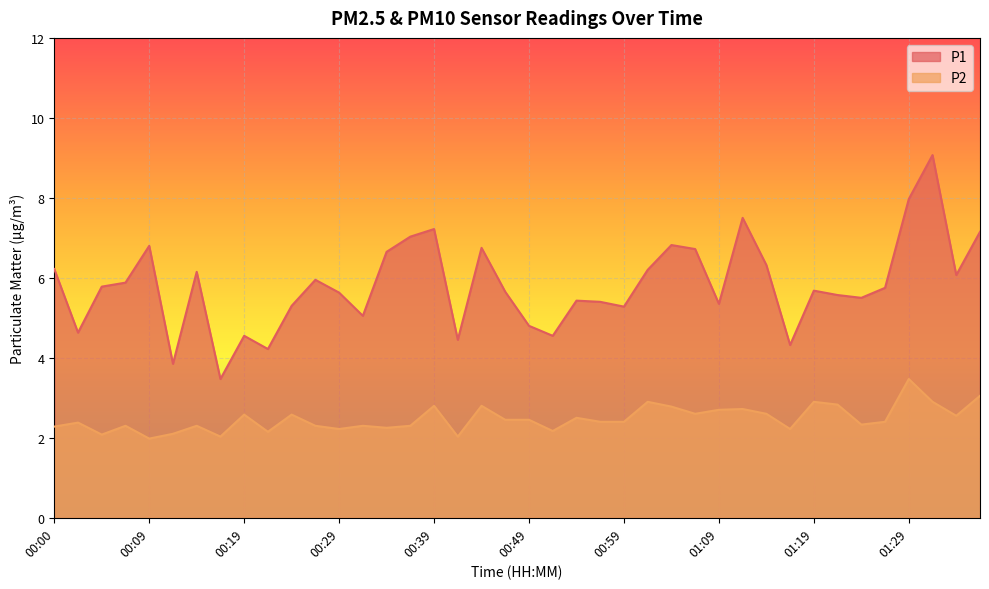

Which has a higher value, 00:59 or 00:54?

00:54